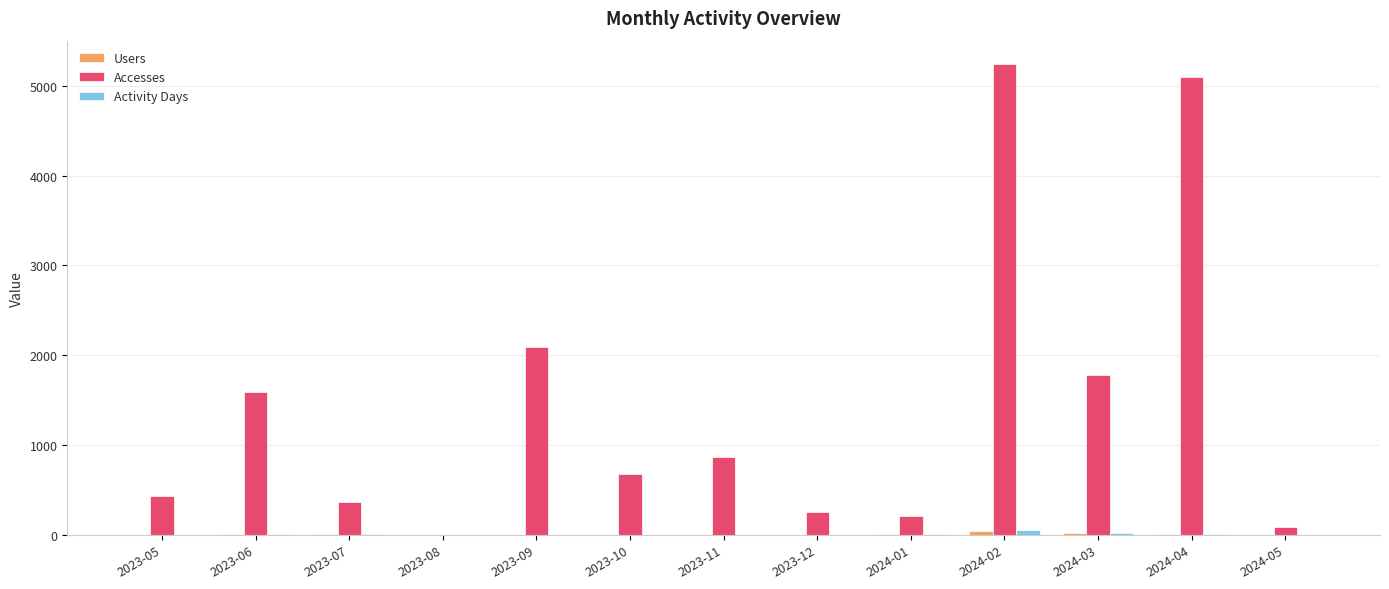

How many series are shown in this chart?

3